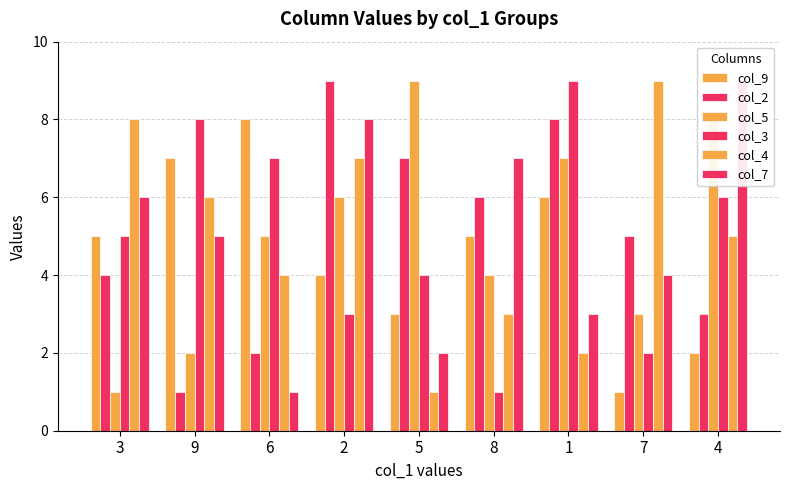

Which category has the highest value across all series?

2